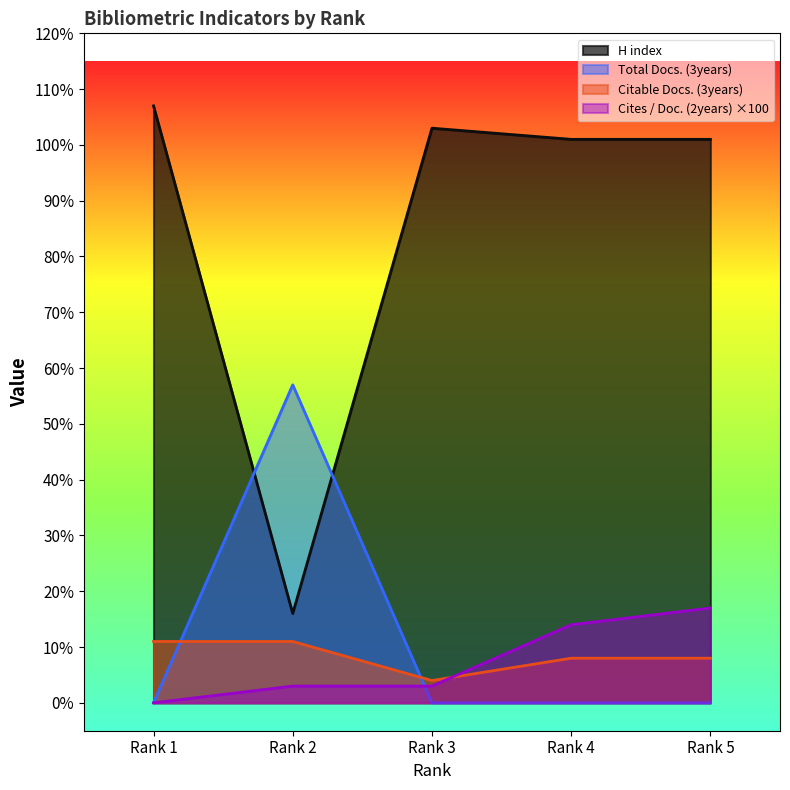

Between Rank 5 and Rank 4, which is larger?

Rank 5